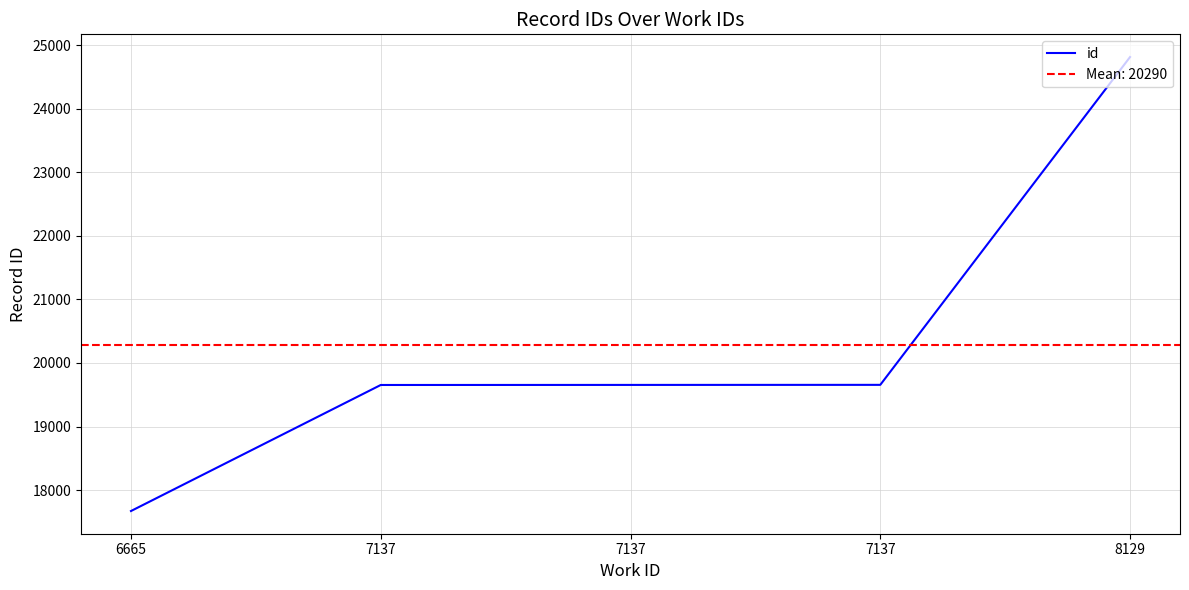

What is the difference between the maximum and minimum values?

7139